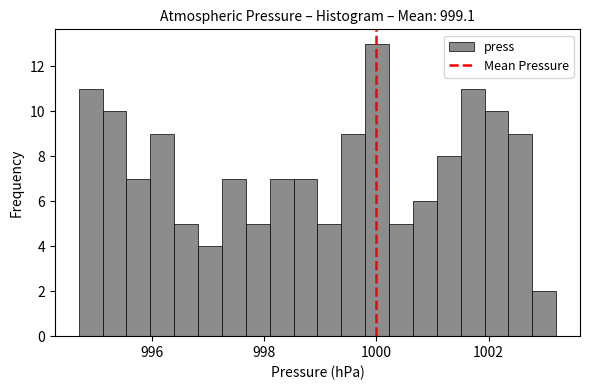

Around what value on the x-axis is the tallest bar? Give the approximate position of its centre, as read against the axis.

1000.0